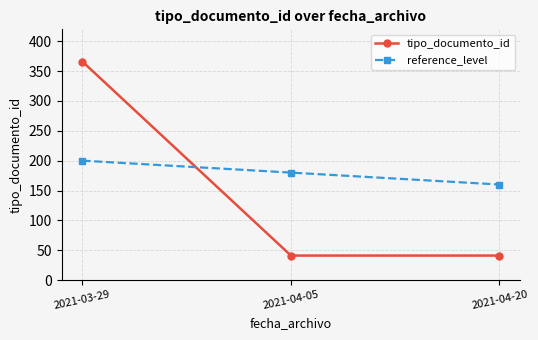

Count the number of categories in the chart.

3